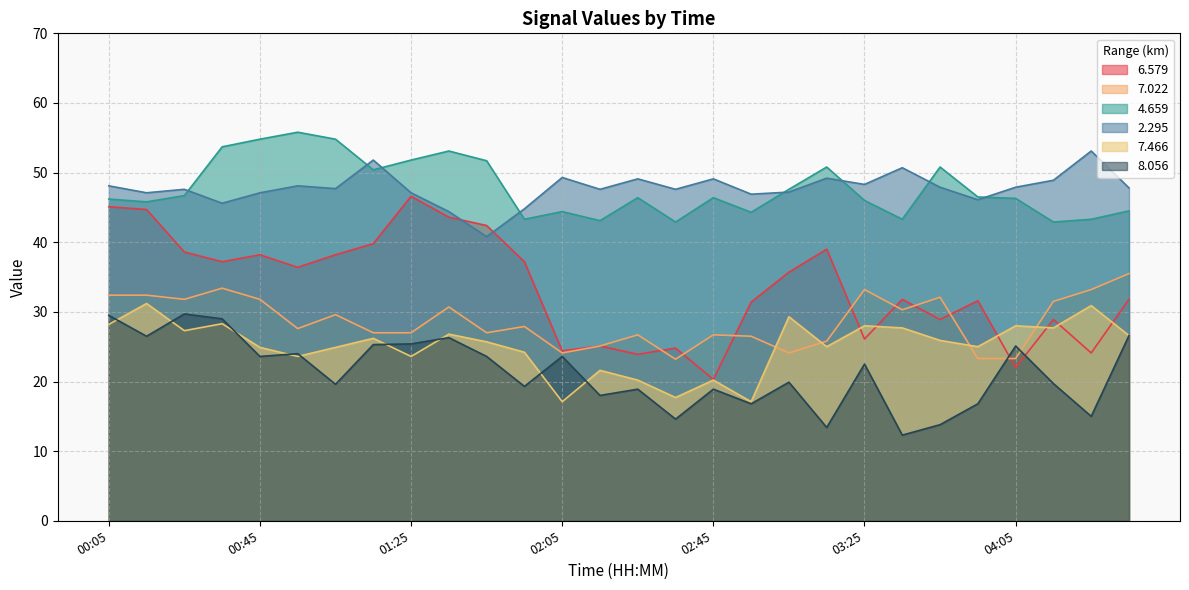

True or false:   2.295 and   8.056 cross at least once.

False